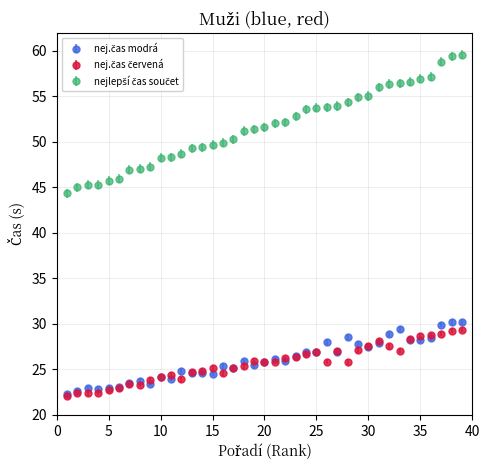

What is the minimum value shown in the chart?

22.1